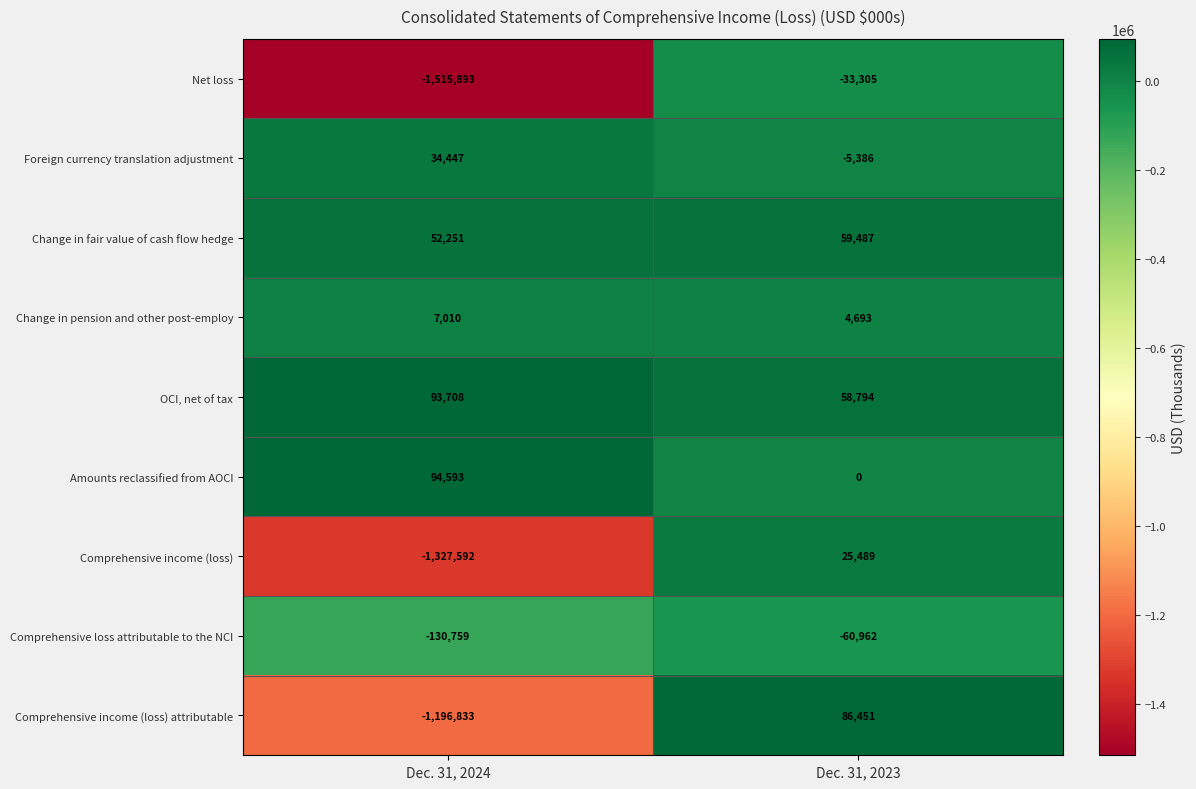

What is the difference between the maximum and minimum values in the Net loss series?

1482588